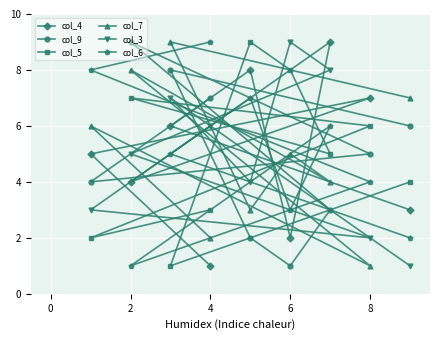

What is the sum of the col_4 values at 2 and 8?

11